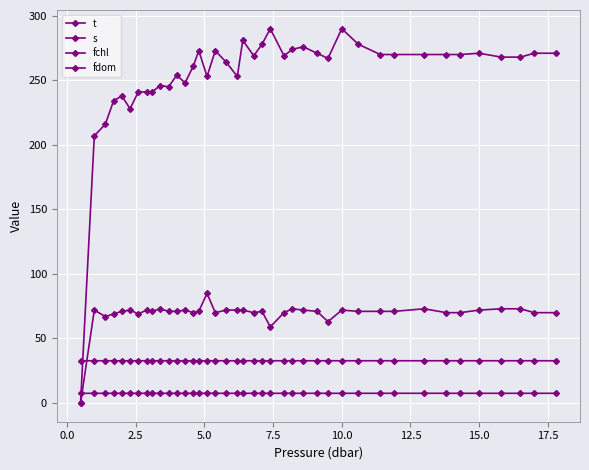

What is the sum of all t values?

300.7